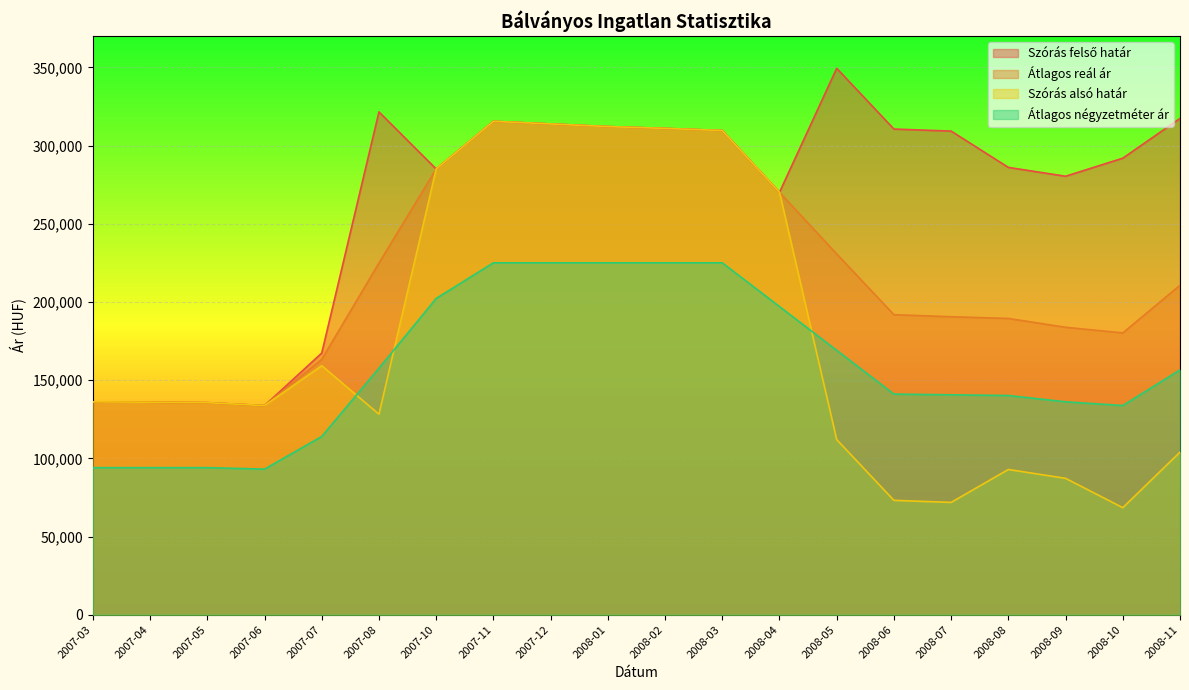

Does the chart display data point markers on the line(s)?

No